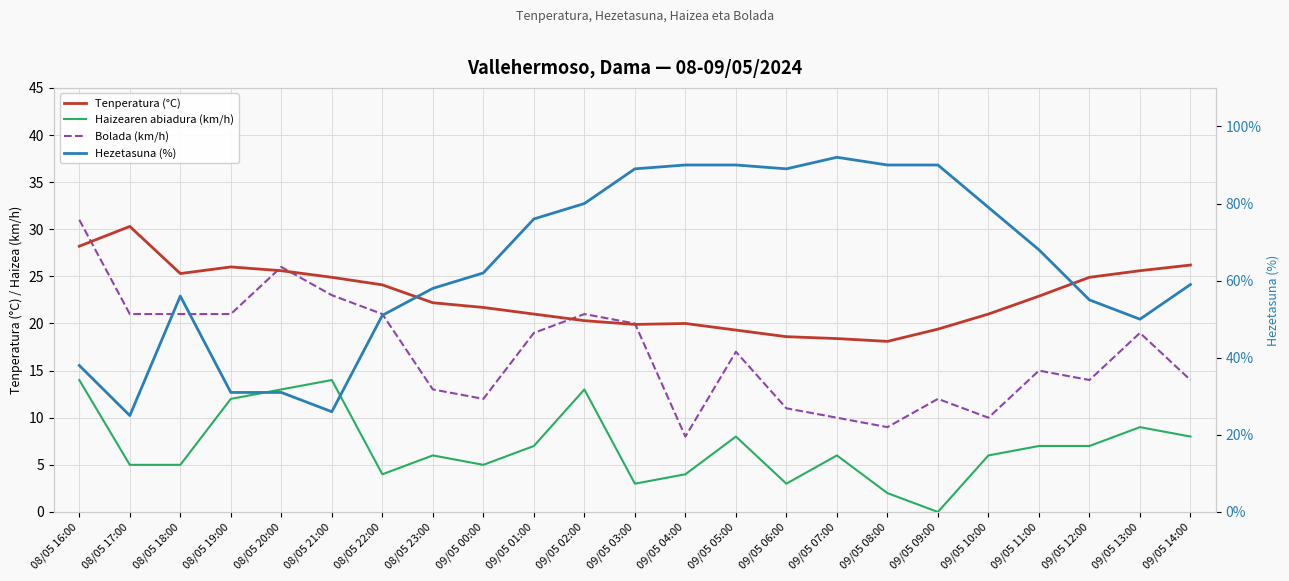

At which category is the sum across all series the highest?

09/05 02:00